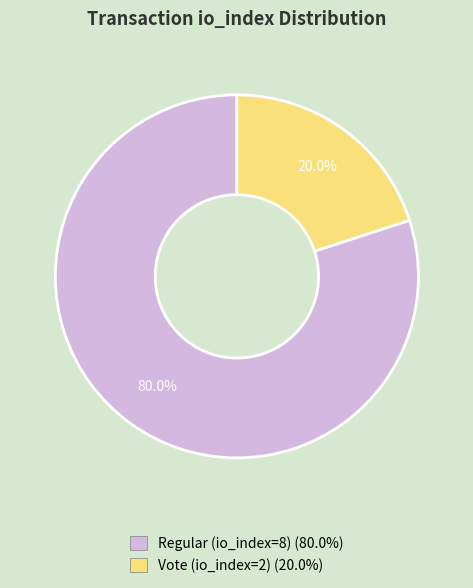

Which has a higher value, Regular (io_index=8) or Vote (io_index=2)?

Regular (io_index=8)